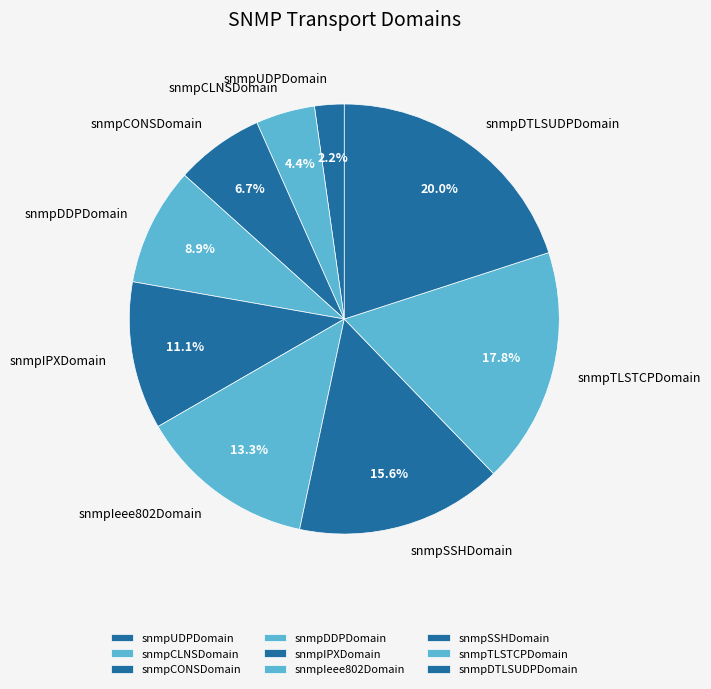

How many segments does this pie chart have?

9